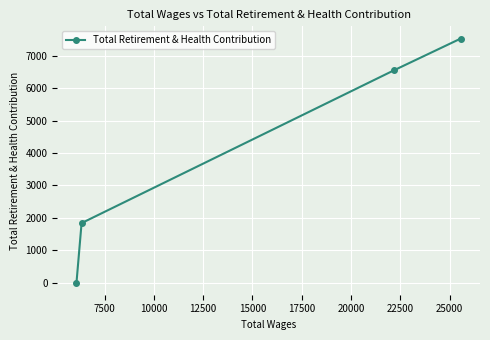

What is the greatest value displayed?

7530